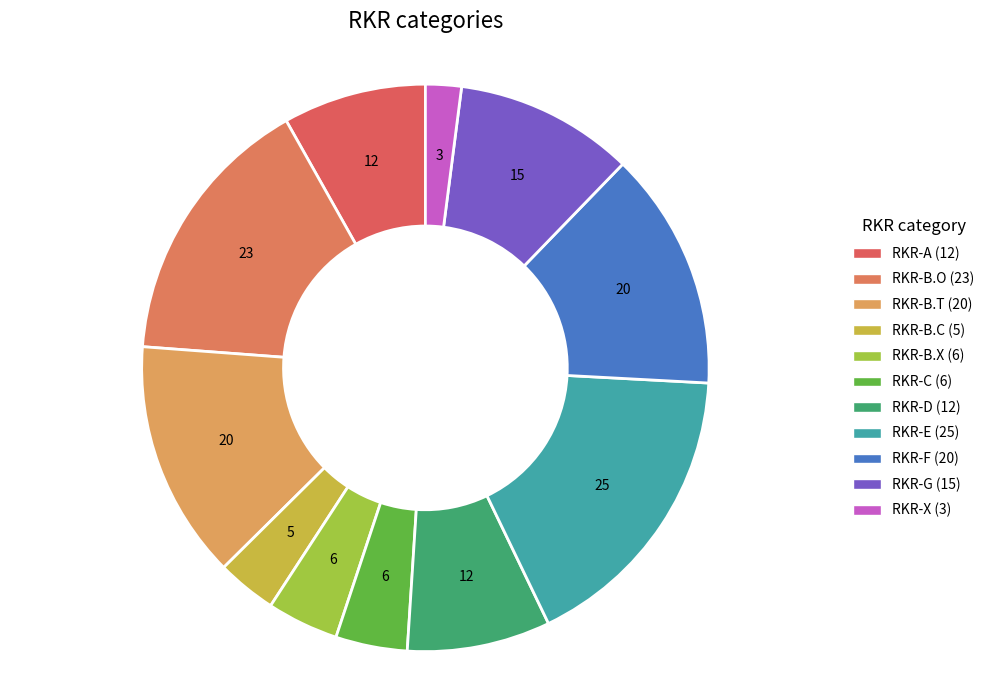

What is the ratio of the value at RKR-B.X to the value at RKR-F?

0.3